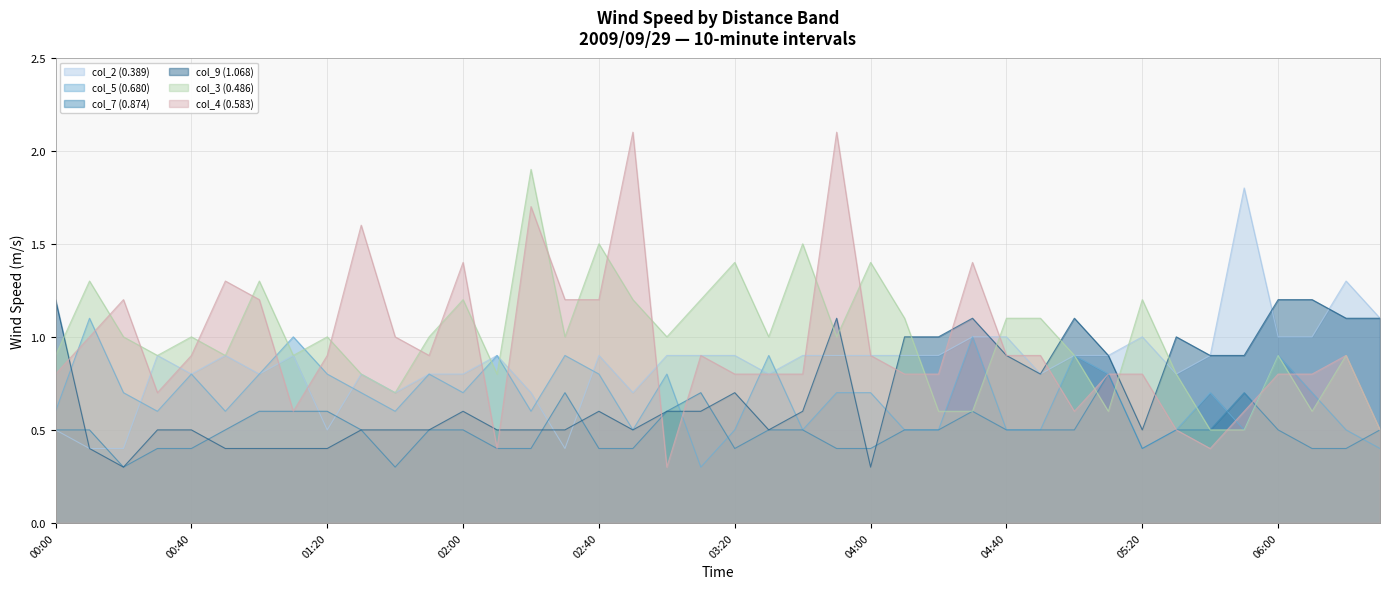

In col_5 (0.680), how many points are higher than both neighbors (excluding endpoints)?

12